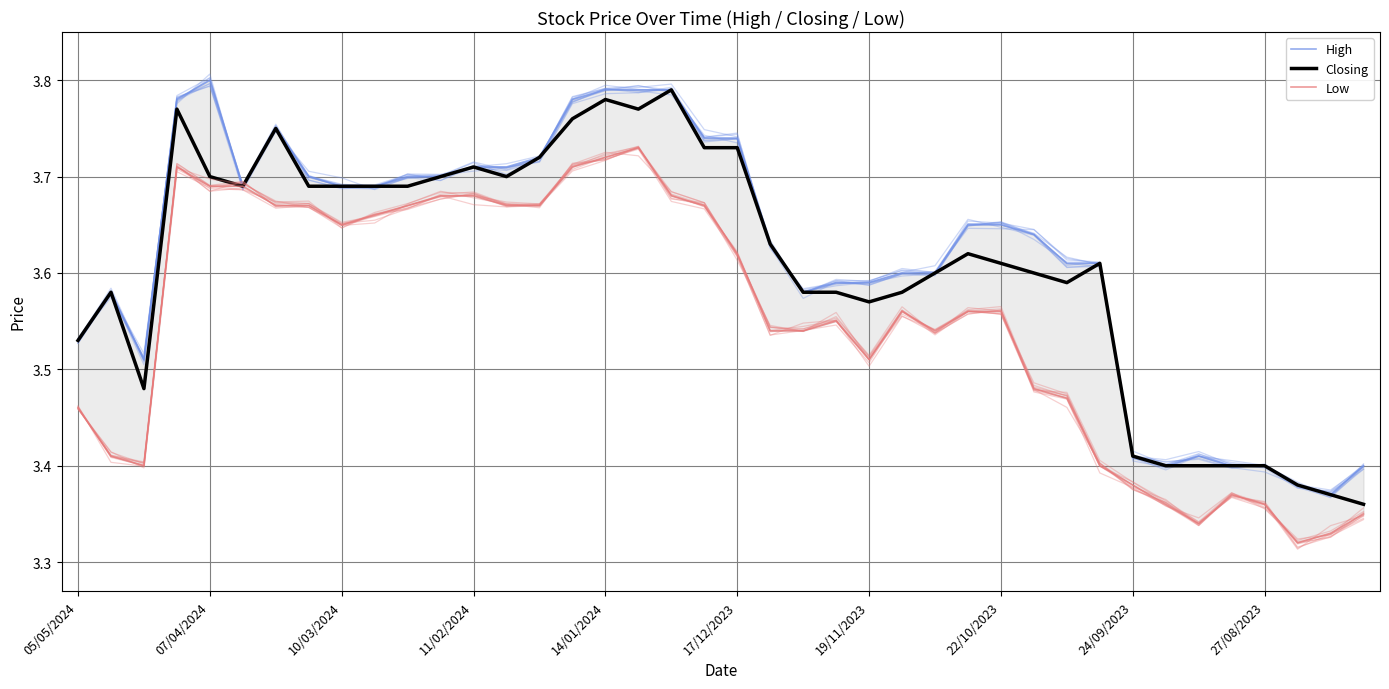

True or false: Low and Closing cross at least once.

False